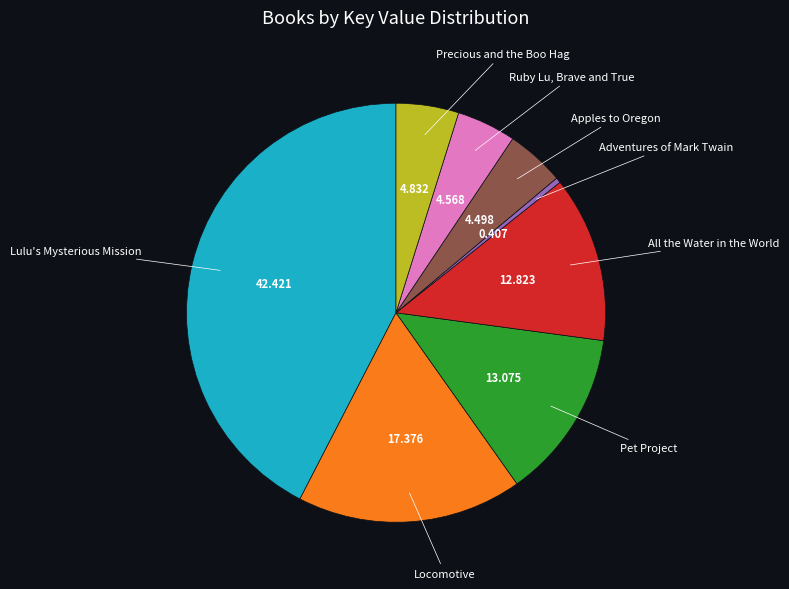

How many segments does this pie chart have?

8